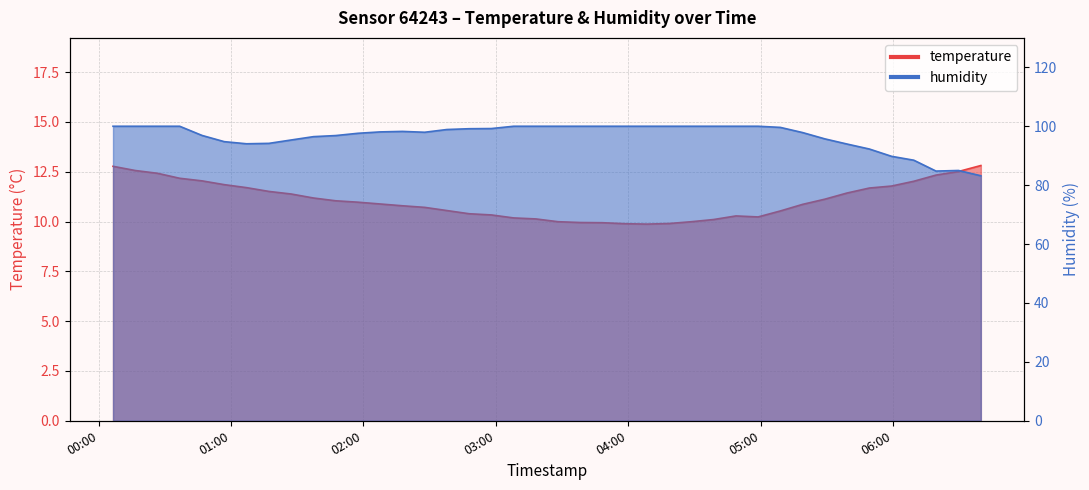

True or false: temperature has a value of 11.4 at 2023-05-29T05:39:06.

True